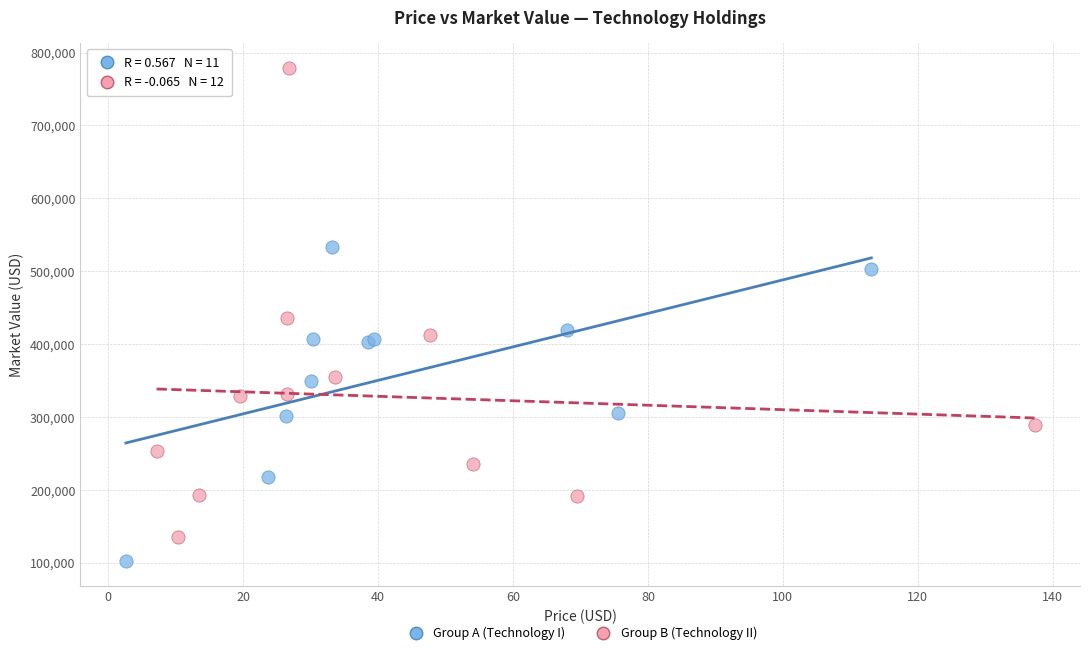

Which series reaches the maximum Y coordinate?

Group B (Technology II)